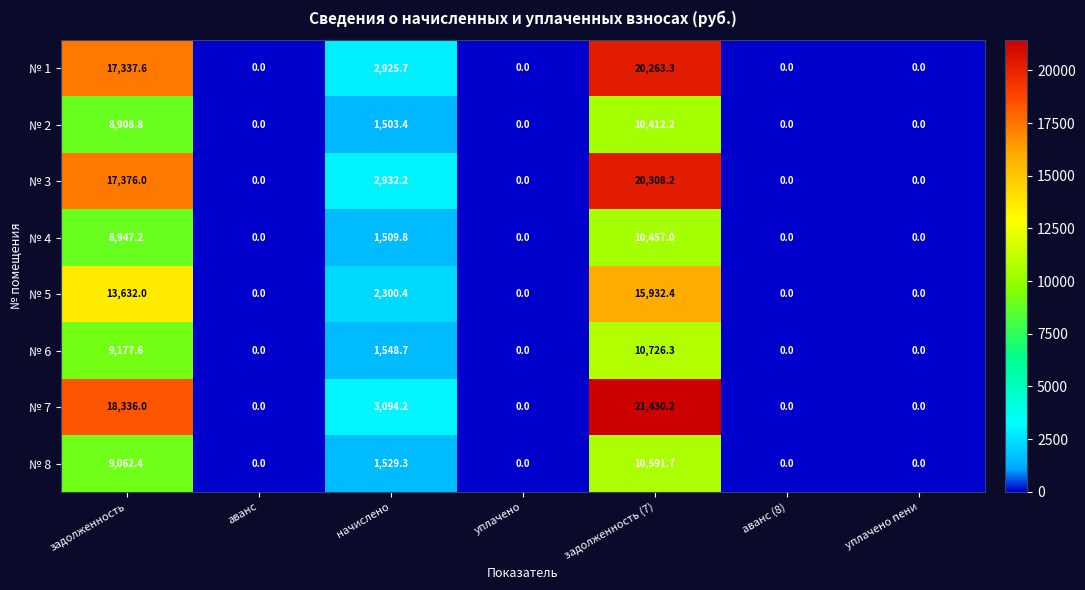

What is the sum of all № 4 values?

20914.0